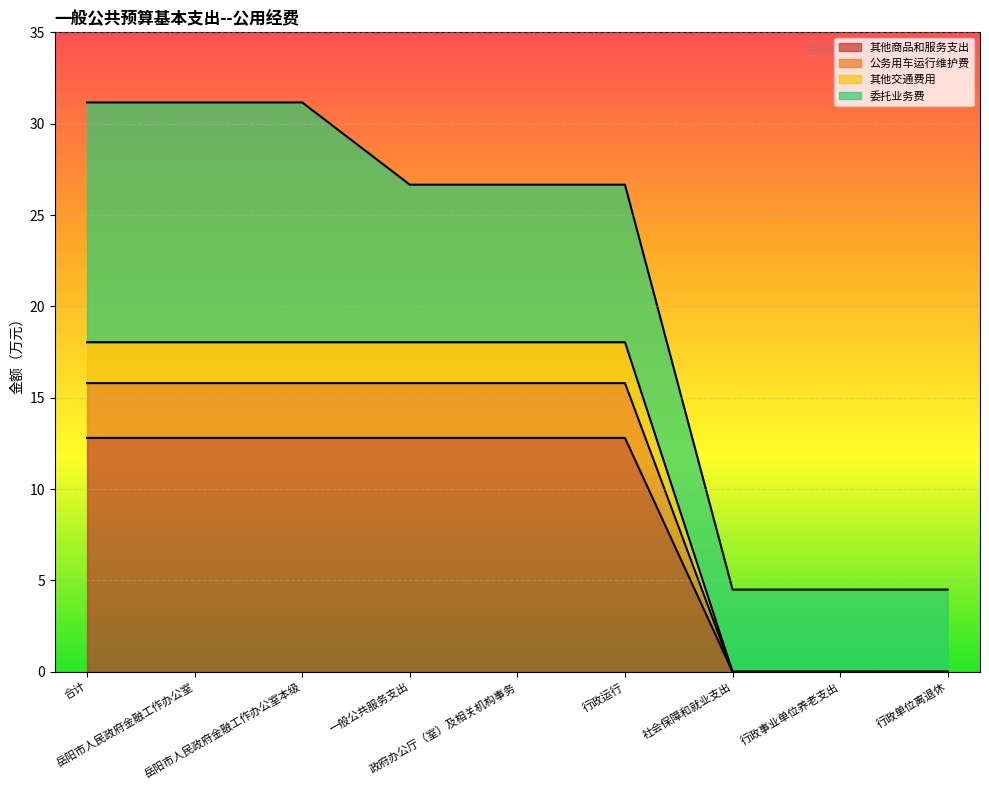

How many data points in 其他商品和服务支出 are less than 12?

3